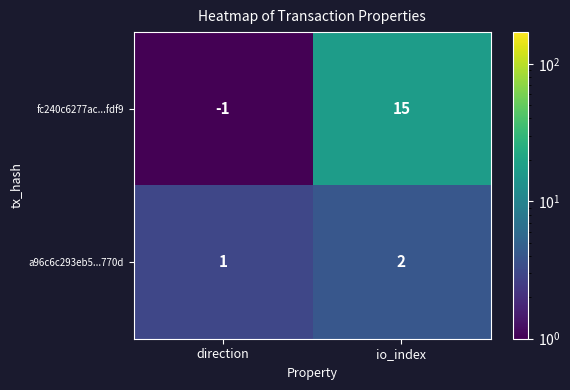

At which category is the sum across all series the highest?

io_index